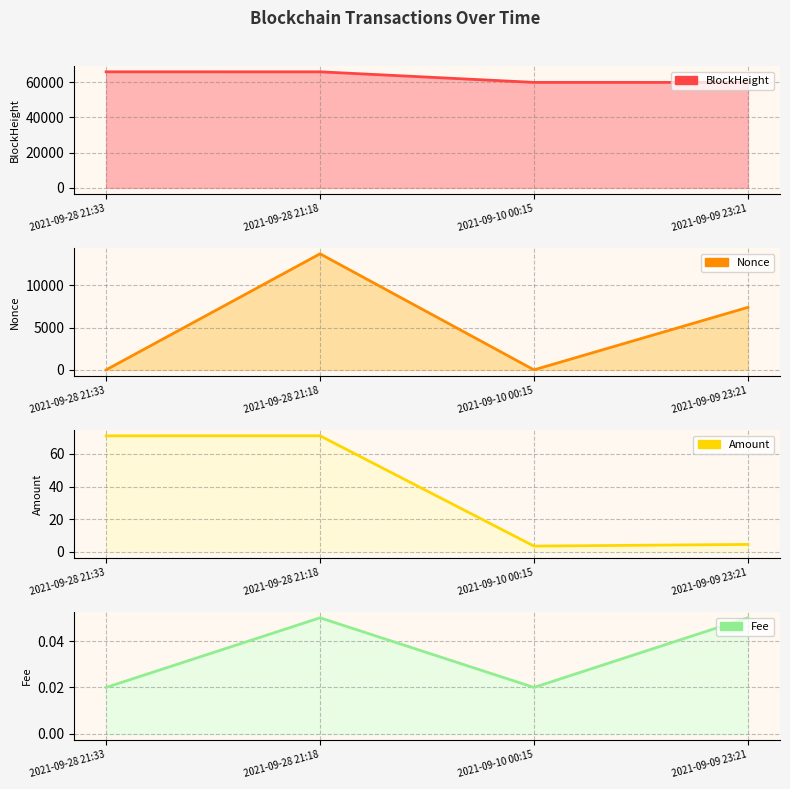

Is the value of Fee at 2021-09-28 21:18 greater than the value of BlockHeight at 2021-09-28 21:33?

No